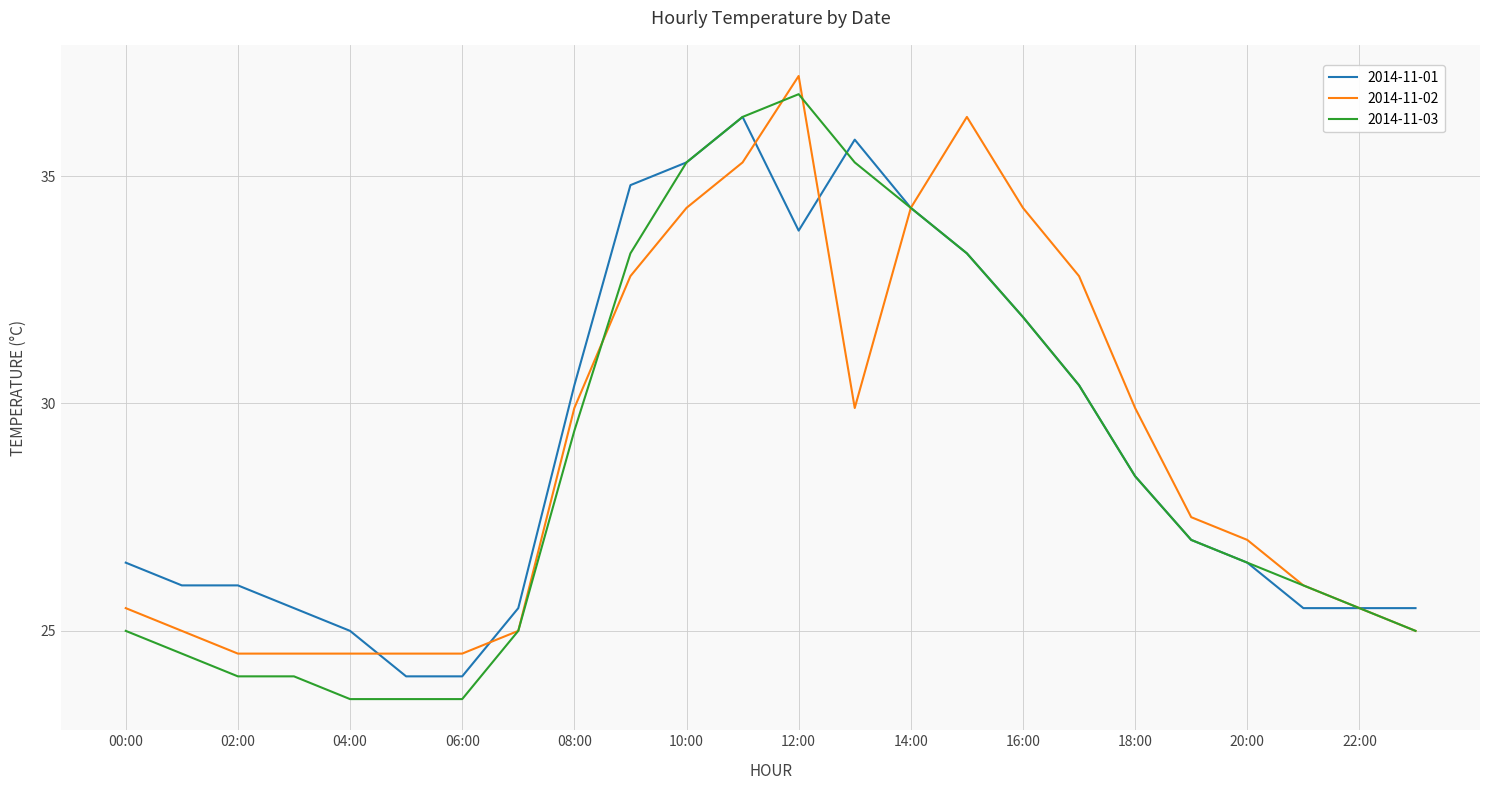

What is the highest value of the 2014-11-02 series?

37.2